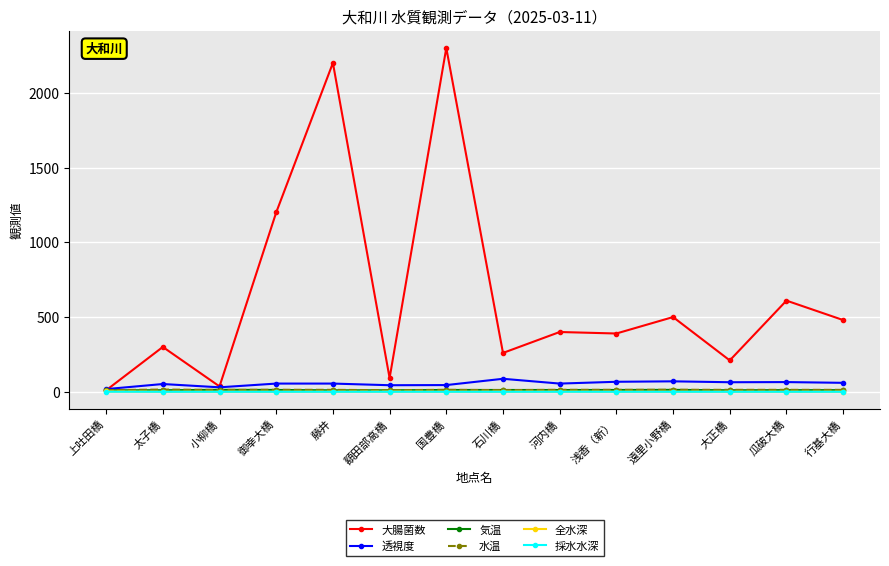

What is the maximum value for 透視度?

87.0